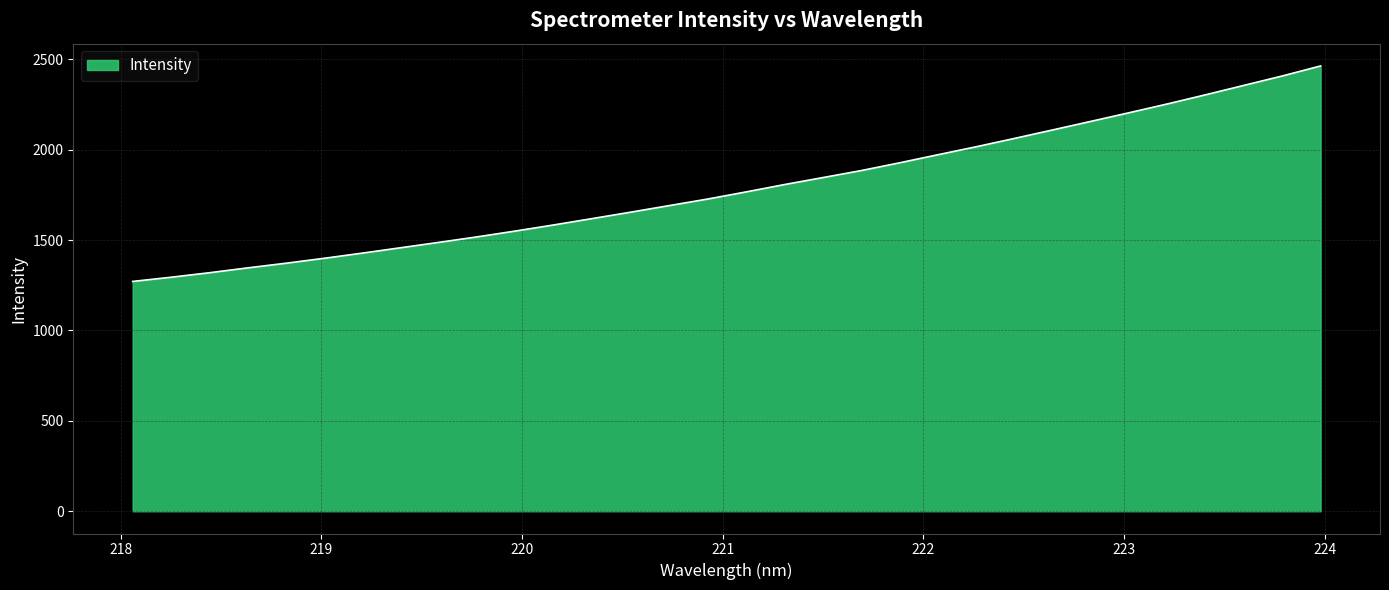

Reading left to right, list all the values displayed in this chart.

1270.9	1294.1	1319.0	1345.9	1371.7	1399.1	1427.9	1457.6	1487.4	1518.0	1550.3	1584.1	1619.1	1654.5	1690.7	1726.7	1766.1	1806.7	1845.2	1883.9	1926.8	1971.4	2015.6	2061.7	2108.7	2156.2	2204.0	2252.7	2303.4	2355.4	2407.3	2462.7